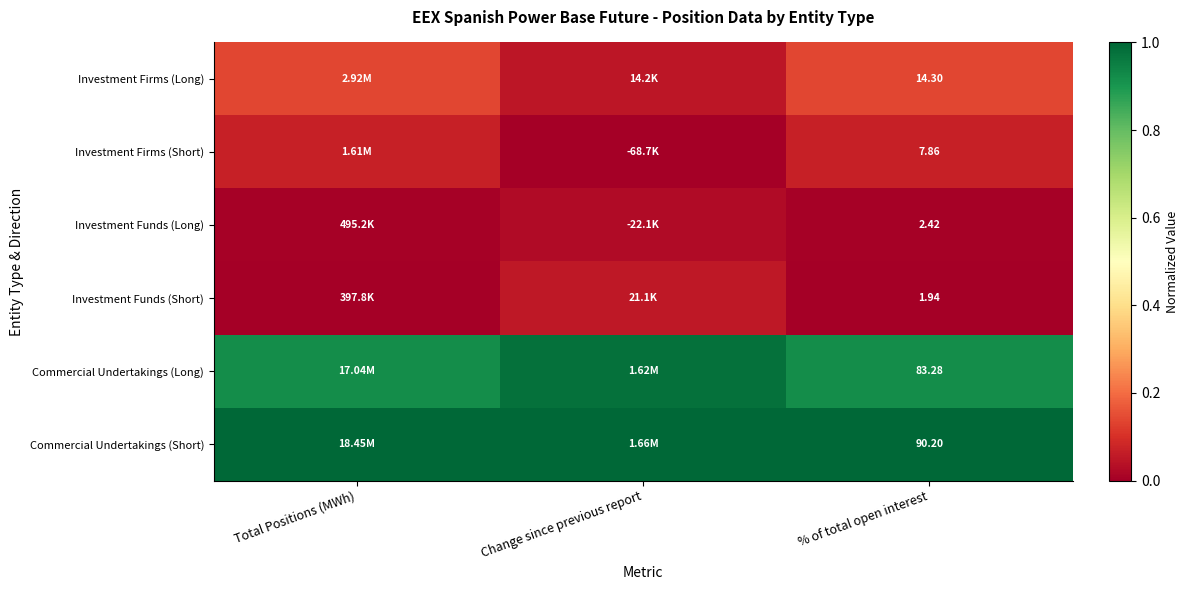

At % of total open interest, list the series in order from smallest to largest.

Investment Funds (Short), Investment Funds (Long), Investment Firms (Short), Investment Firms (Long), Commercial Undertakings (Long), Commercial Undertakings (Short)